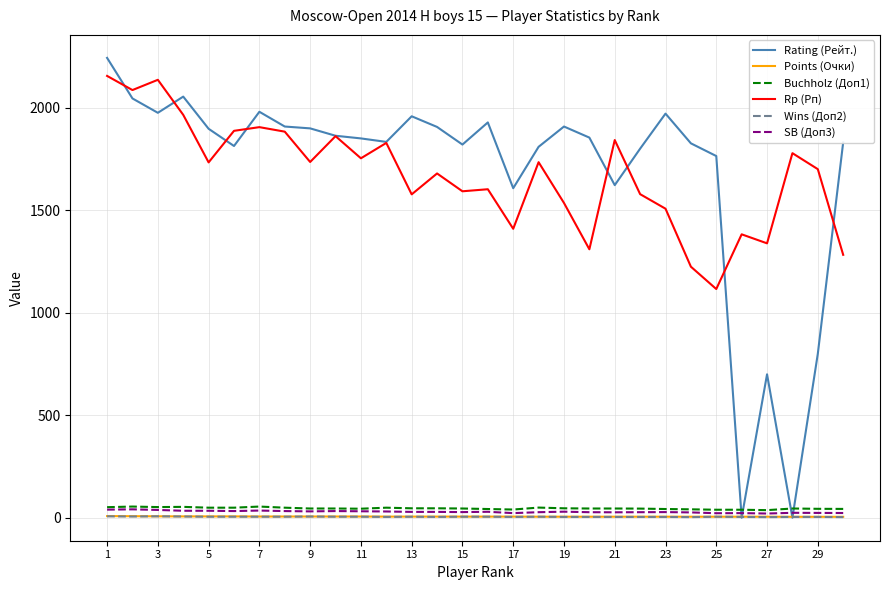

Which series has the widest spread of values?

Rating (Рейт.)